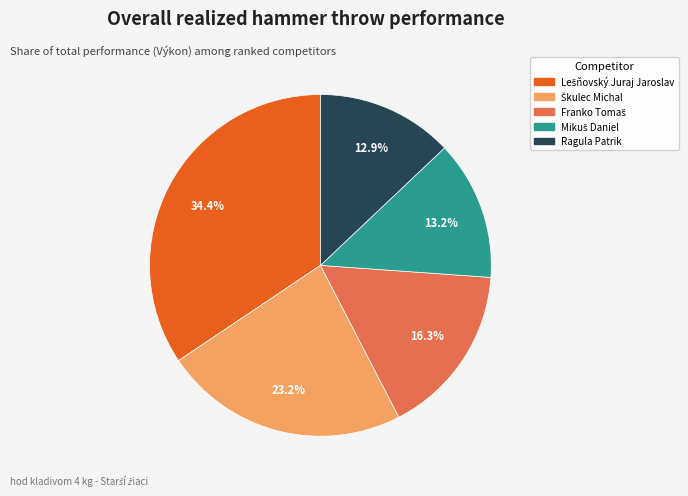

Is there any slice that represents more than half of the pie?

No